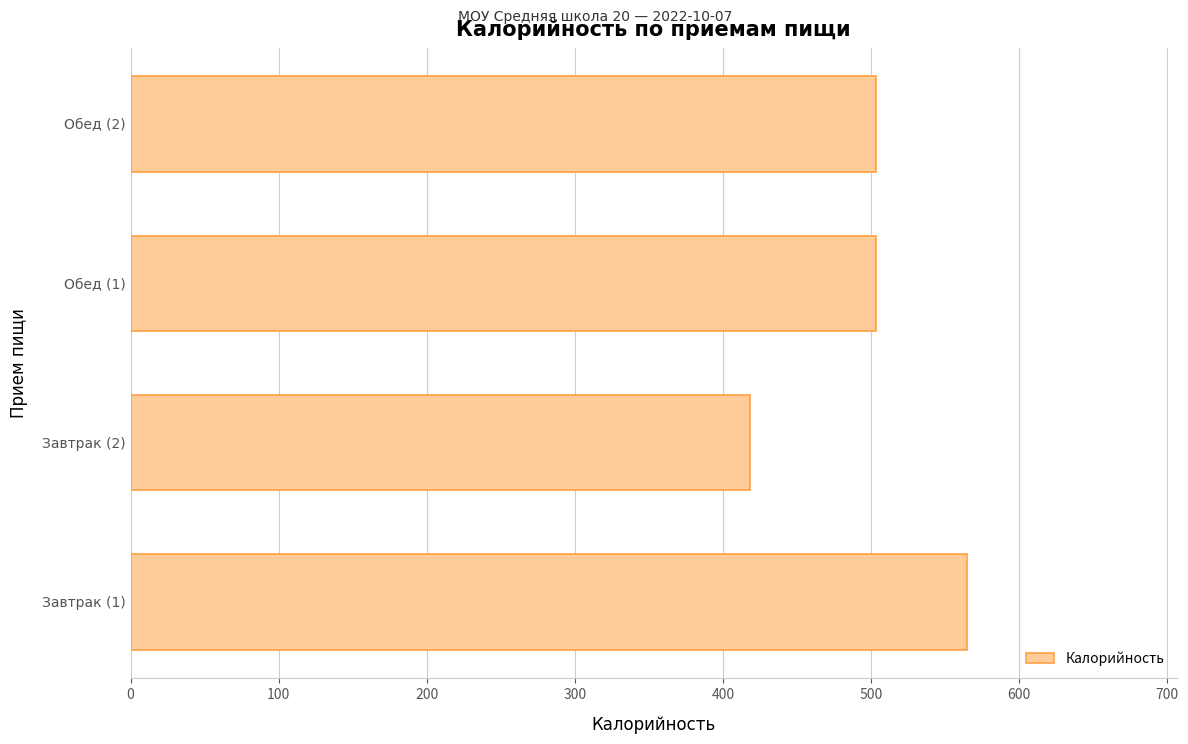

What is the difference between the maximum and second lowest values?

62